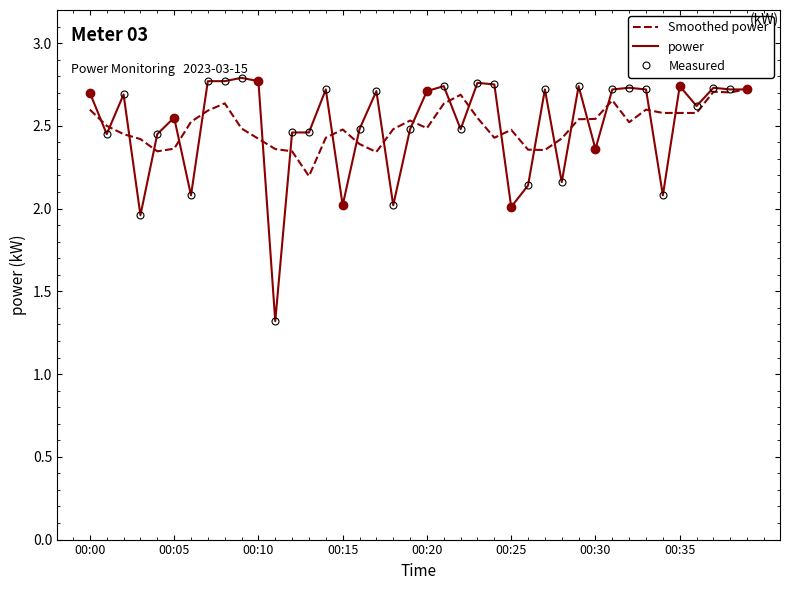

What is the maximum value for Smoothed power?

2.7